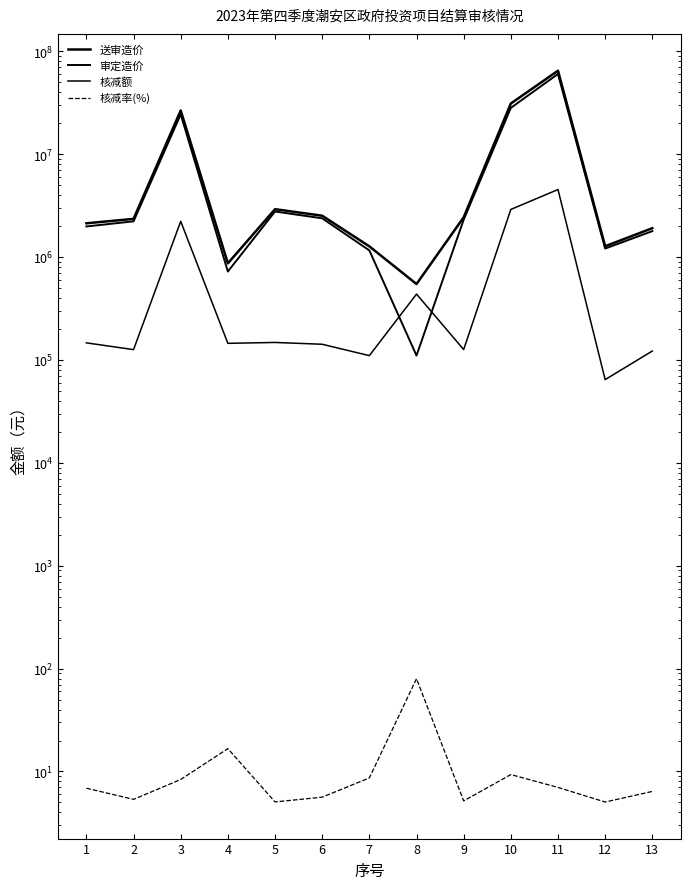

Reading right to left, what are all the values shown in this chart?

送审造价: 1912518.6	1277020.5	64922339.9	31175745.9	2439429.8	548100.0	1274000.0	2528868.1	2927402.5	870640.0	26676281.4	2356282.4	2134869.9
审定造价: 1790180.4	1212524.4	60378408.1	28264693.5	2313007.0	110531.2	1163667.0	2386525.0	2779184.7	725310.0	24445733.5	2230058.9	1987976.0
核减额: 122338.2	64496.1	4543931.8	2911052.3	126422.8	437568.8	110333.0	142343.2	148217.8	145330.0	2230547.9	126223.5	146893.9
核减率(%): 6.4	5.0	7.0	9.3	5.2	79.8	8.7	5.6	5.1	16.7	8.4	5.4	6.9